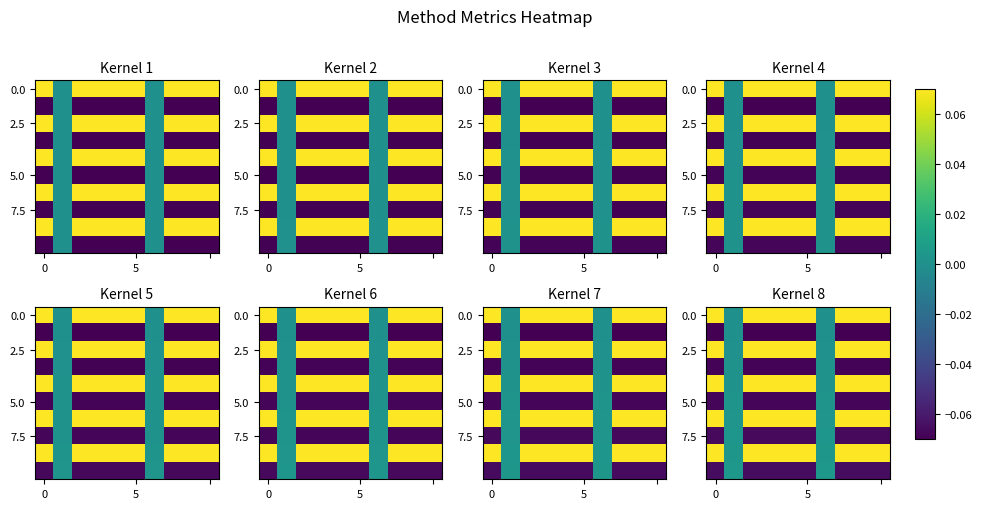

What is the spread (max minus min) of values at 3?

0.1